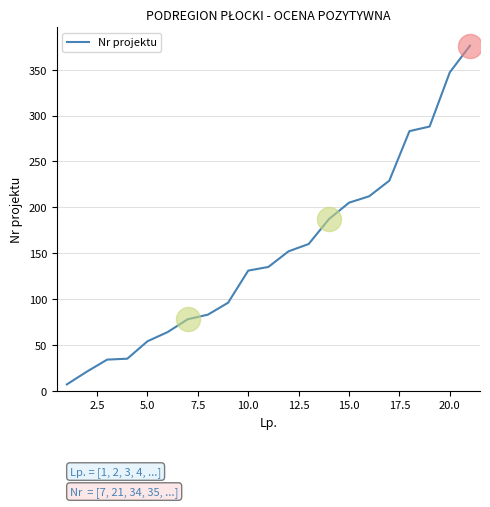

What is the difference between the maximum and minimum values?

369